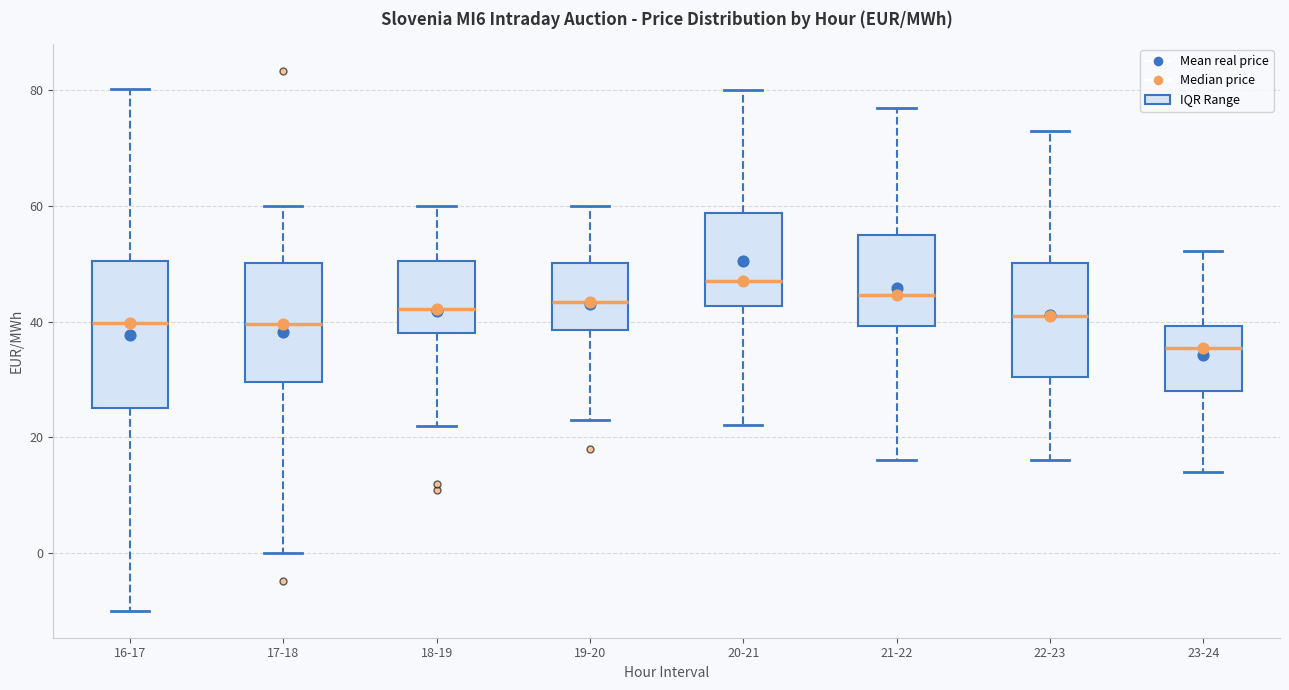

Where does the upper whisker of the box for 18-19 end on the y-axis? The values are not printed on the chart, so give them approximately, as read against the axis.

60